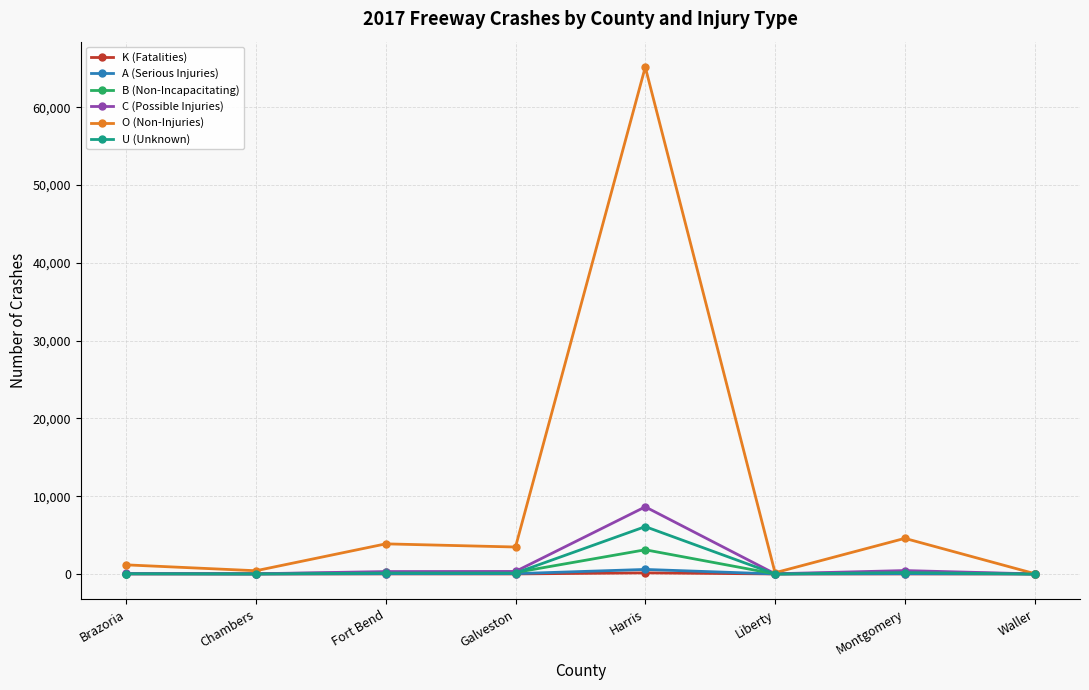

What value does the B (Non-Incapacitating) series have at Brazoria, to the nearest 100?

100